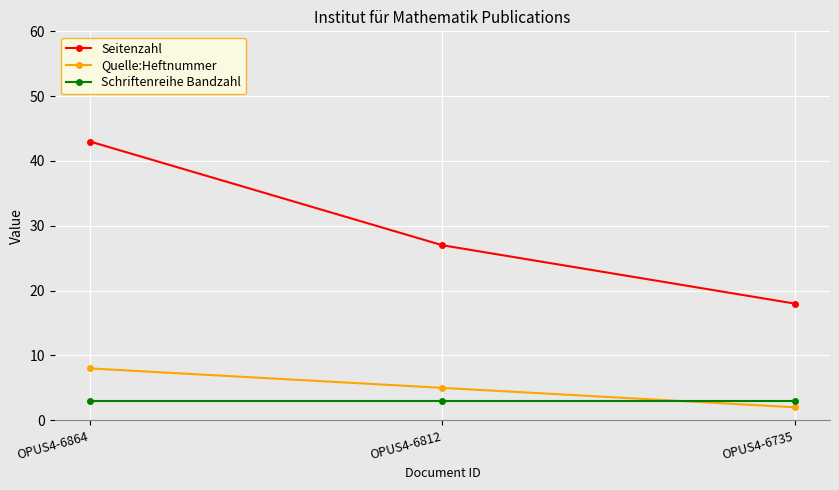

The Quelle:Heftnummer series shows 5 at OPUS4-6812. True or false?

True